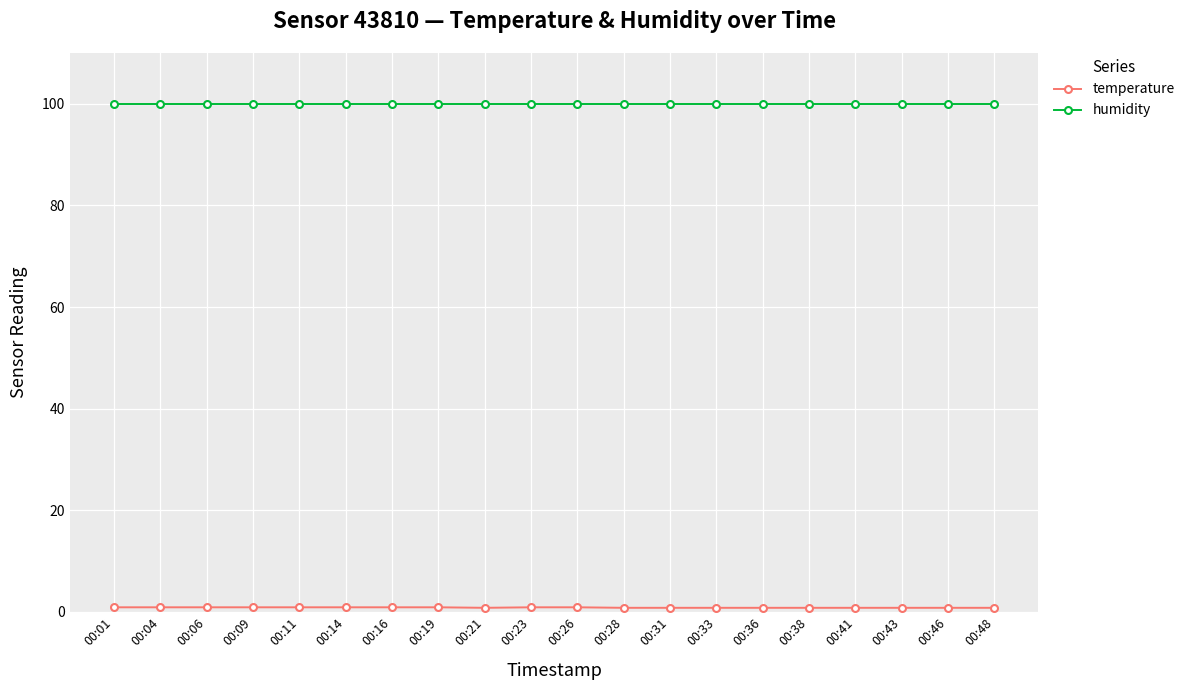

What is the value of the humidity point at the 15th from the left?

99.9